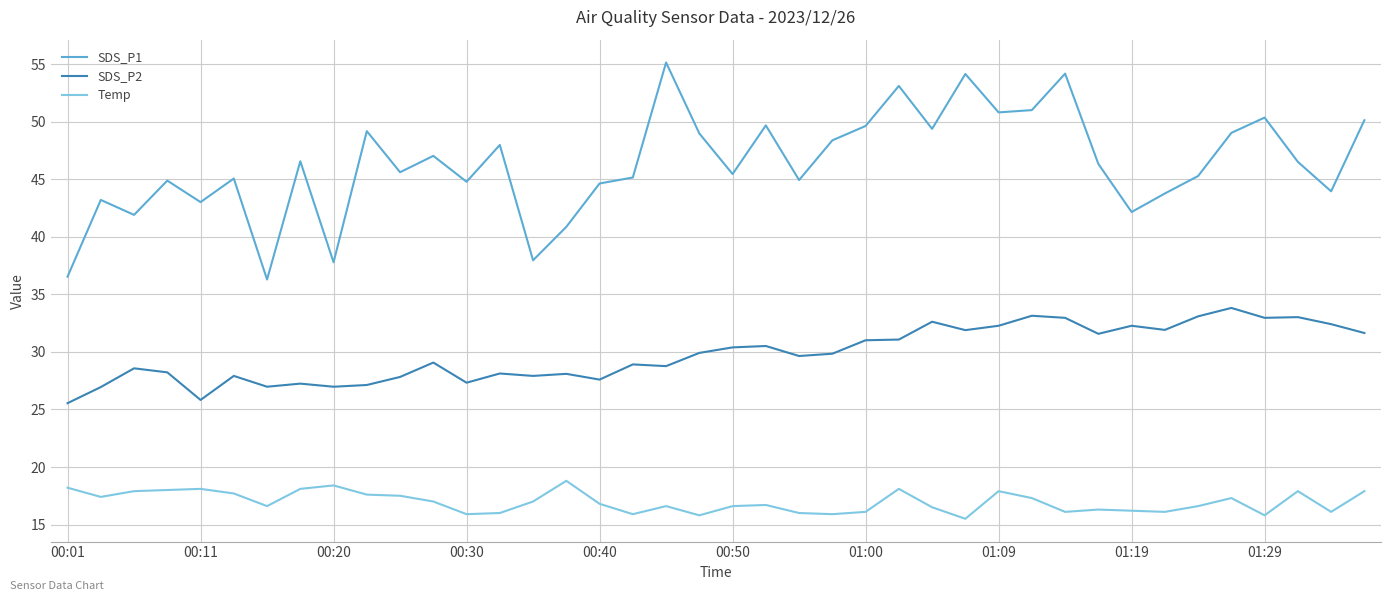

In Temp, how many points are higher than both neighbors (excluding endpoints)?

10